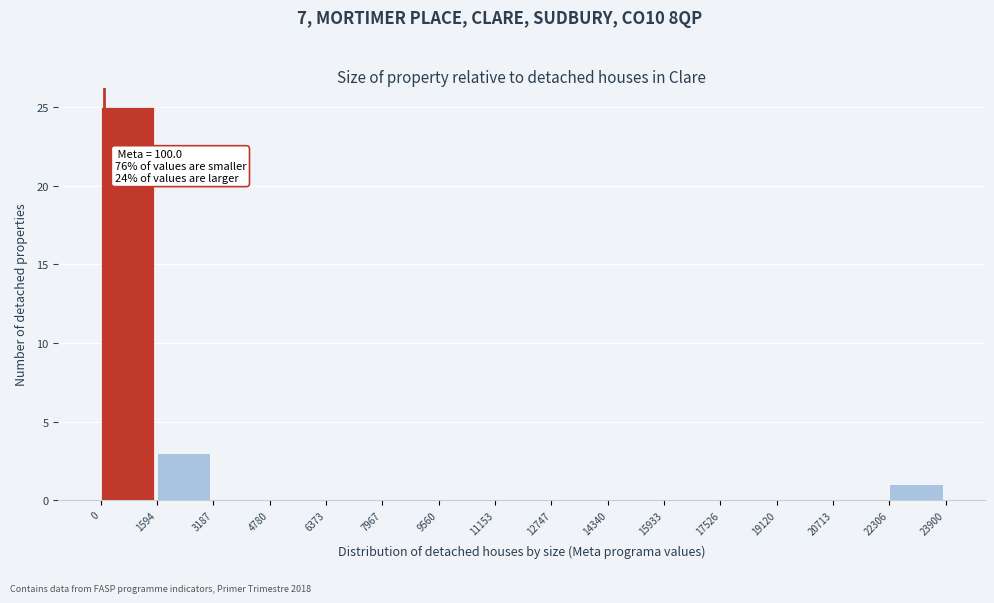

Over which range of the x-axis is the bar tallest?

0 to 1594